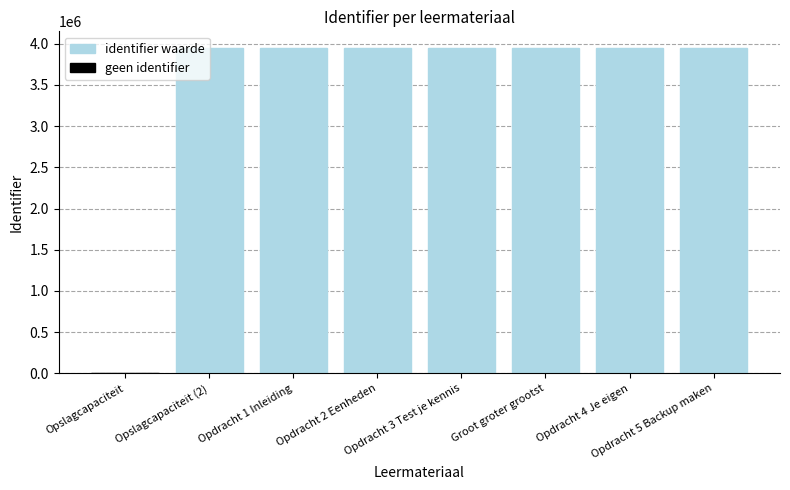

The value at Groot groter grootst is 3941749. True or false?

True